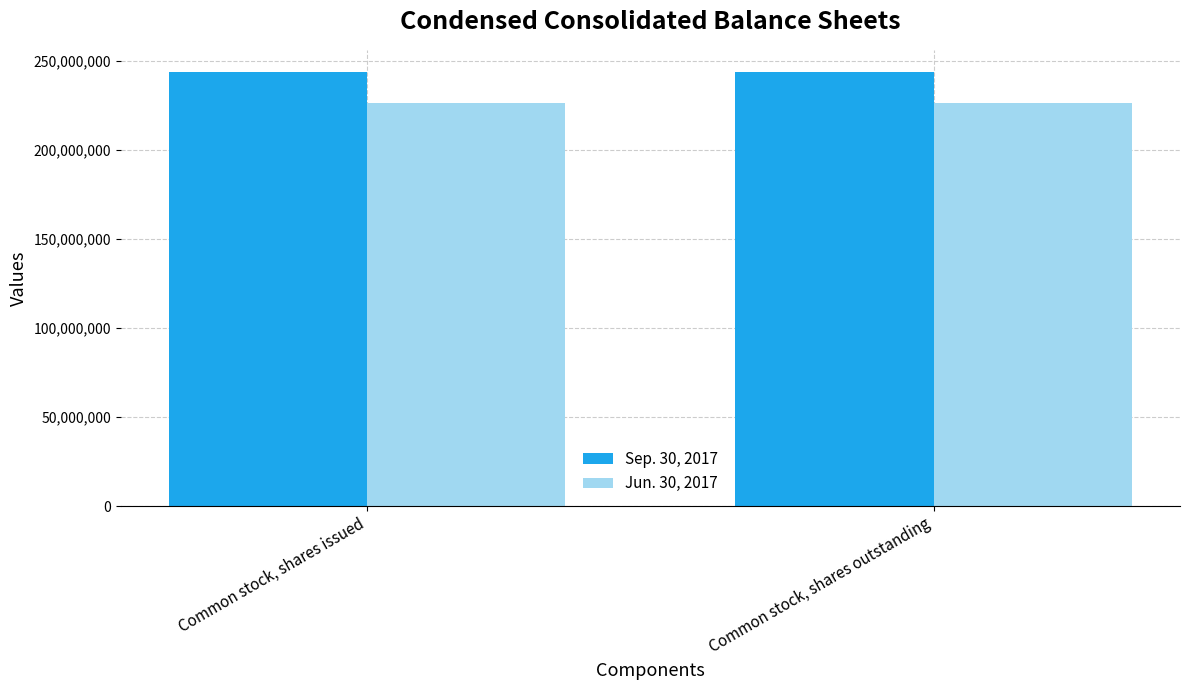

Reading left to right, what are all the values shown in this chart?

Sep. 30, 2017: Common stock, shares issued=244226026	Common stock, shares outstanding=244226026
Jun. 30, 2017: Common stock, shares issued=226734372	Common stock, shares outstanding=226734372